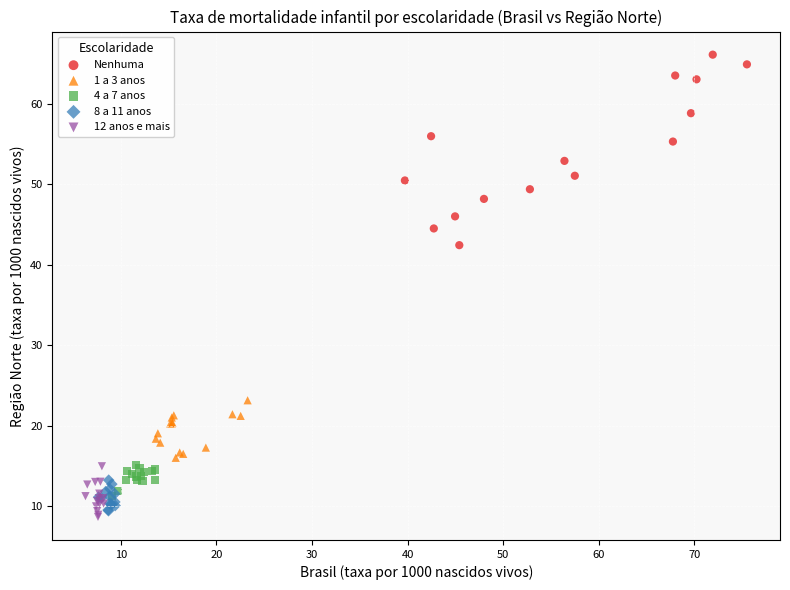

Which series contains the highest Y value?

Nenhuma